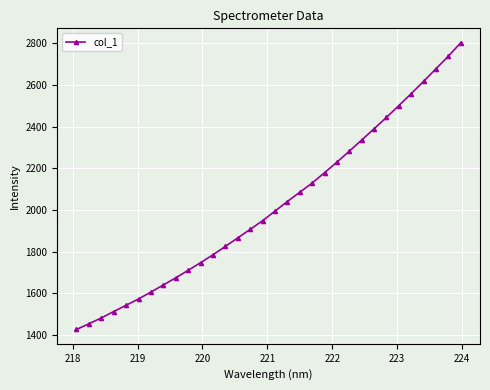

What is the difference between the second highest and minimum values?

1311.9